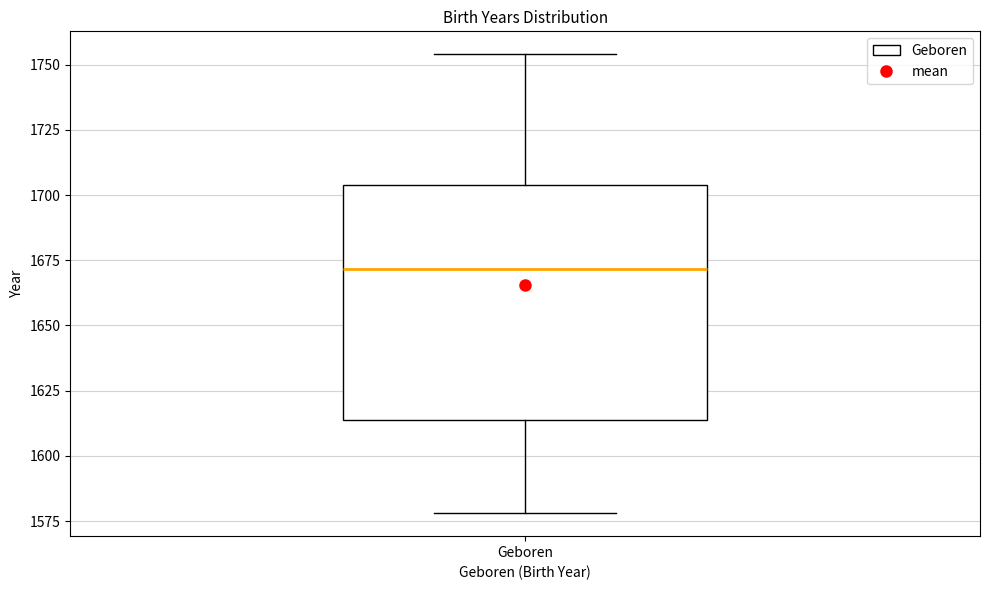

Where does the lower whisker of the box for Geboren end on the y-axis? The values are not printed on the chart, so give them approximately, as read against the axis.

1580